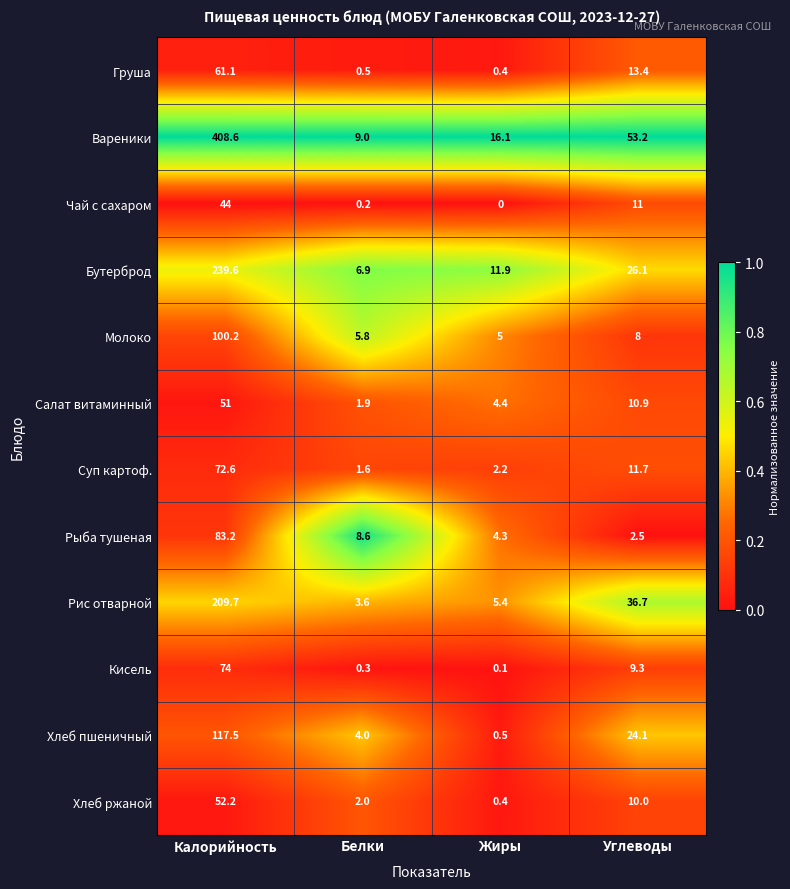

The Салат витаминный series shows 2.0 at Жиры. True or false?

False